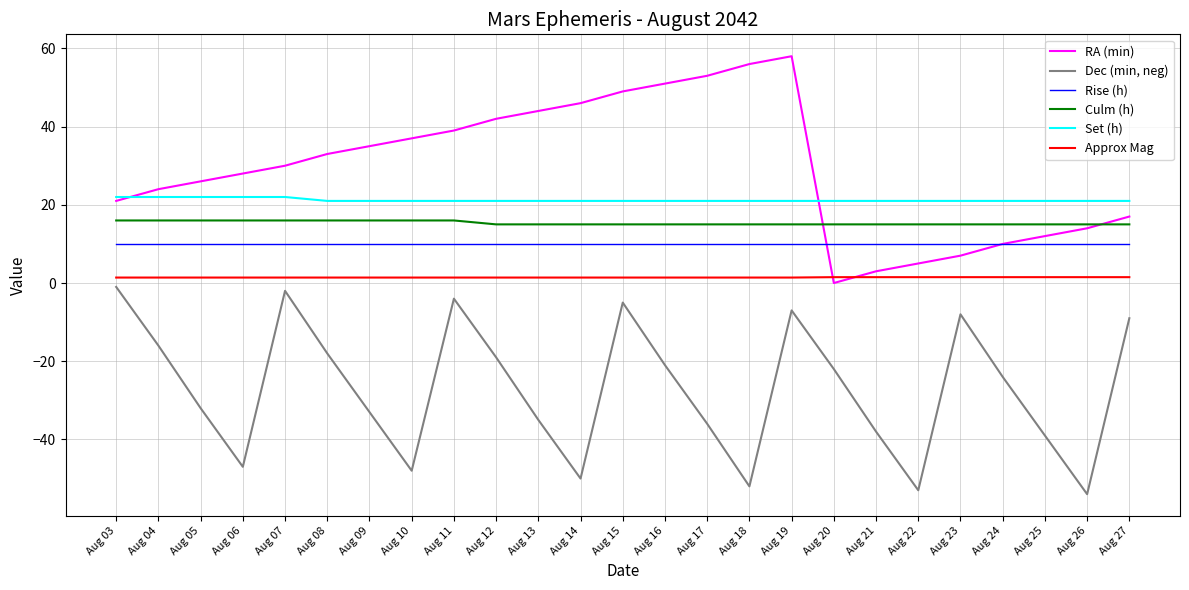

What is the spread (max minus min) of values at Aug 26?

75.0